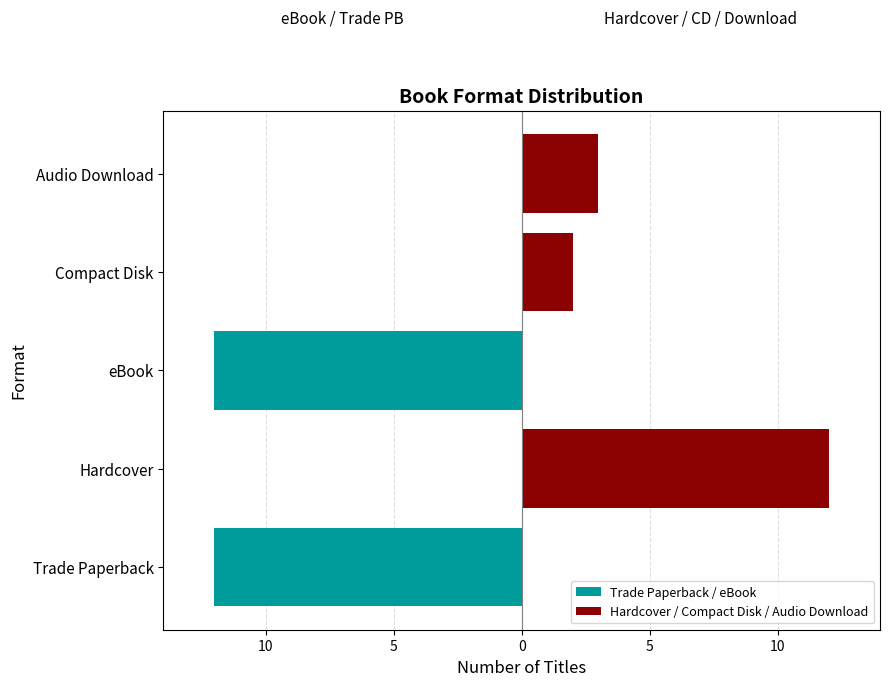

Which series changed the most between Hardcover and eBook?

Trade Paperback / eBook